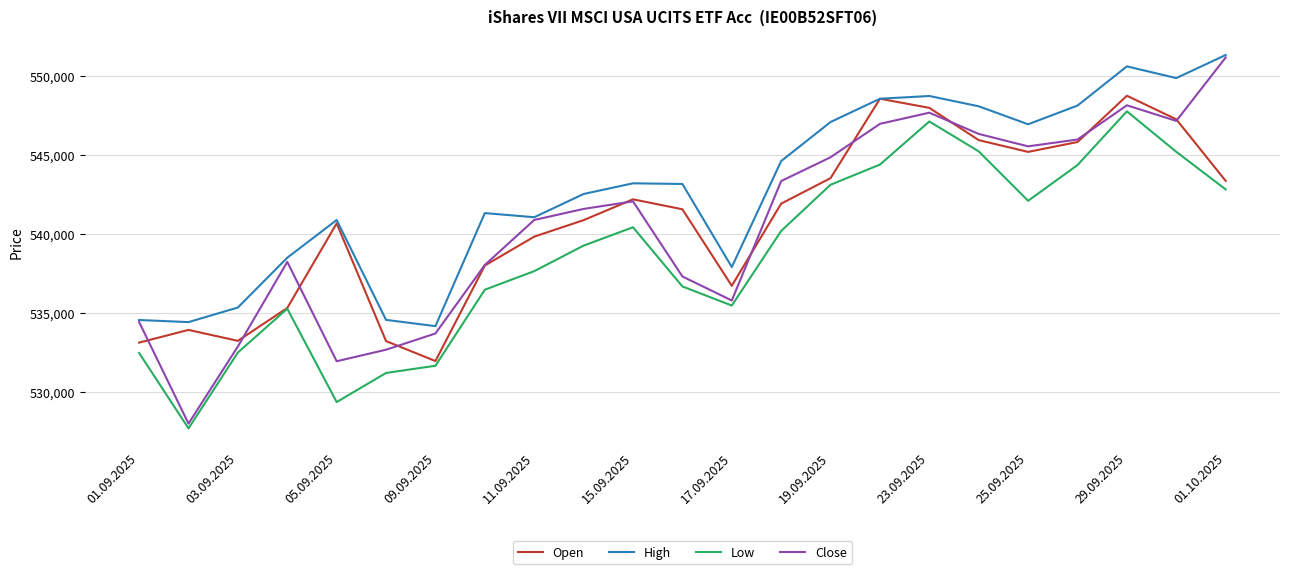

Which series has the largest total across all categories?

High